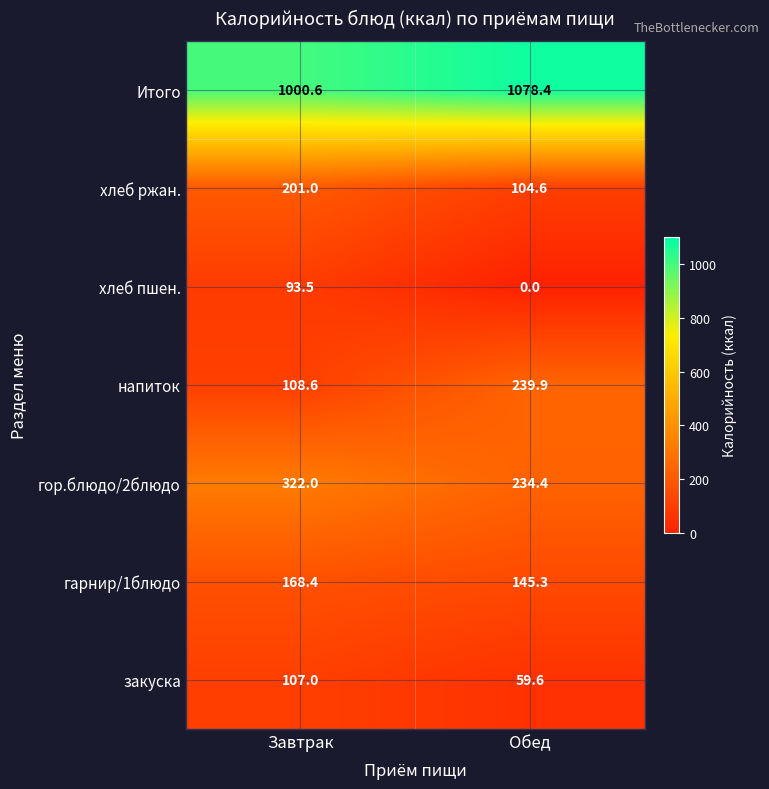

What is the average value of the хлеб ржан. series?

152.8